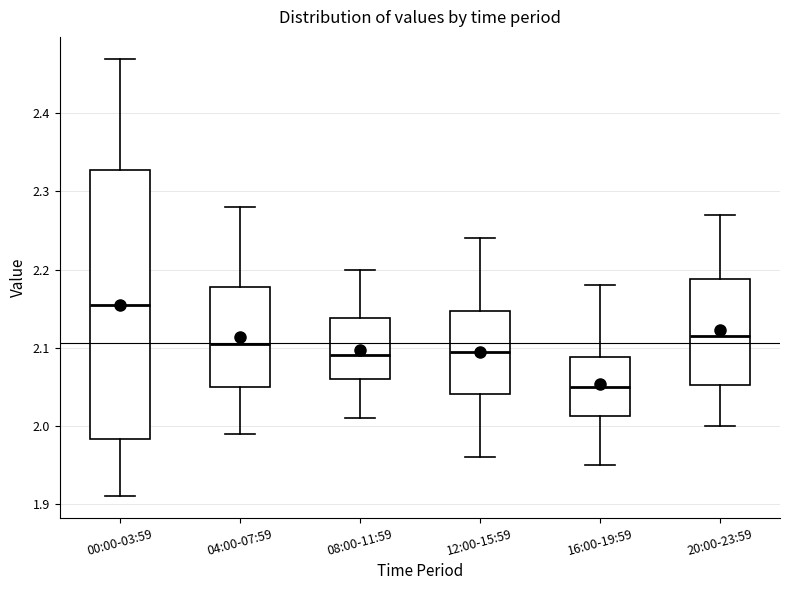

Which box's median line is the lowest?

16:00-19:59